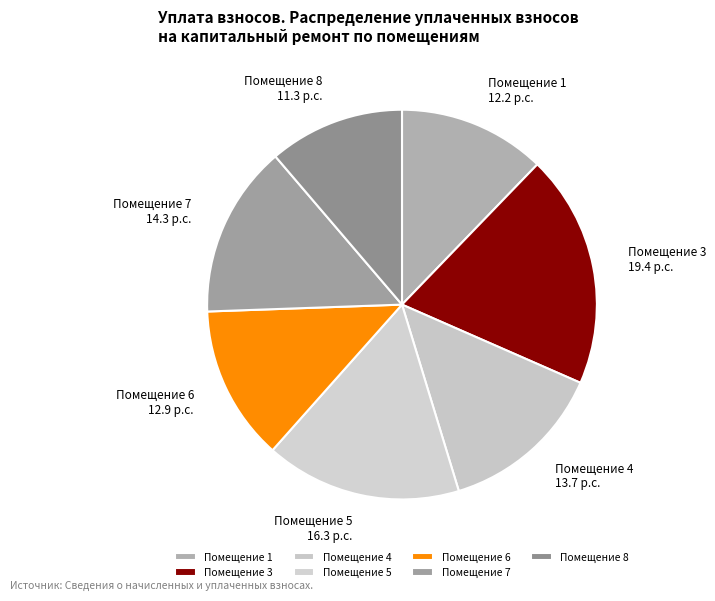

Which slice is the smallest?

Помещение 8